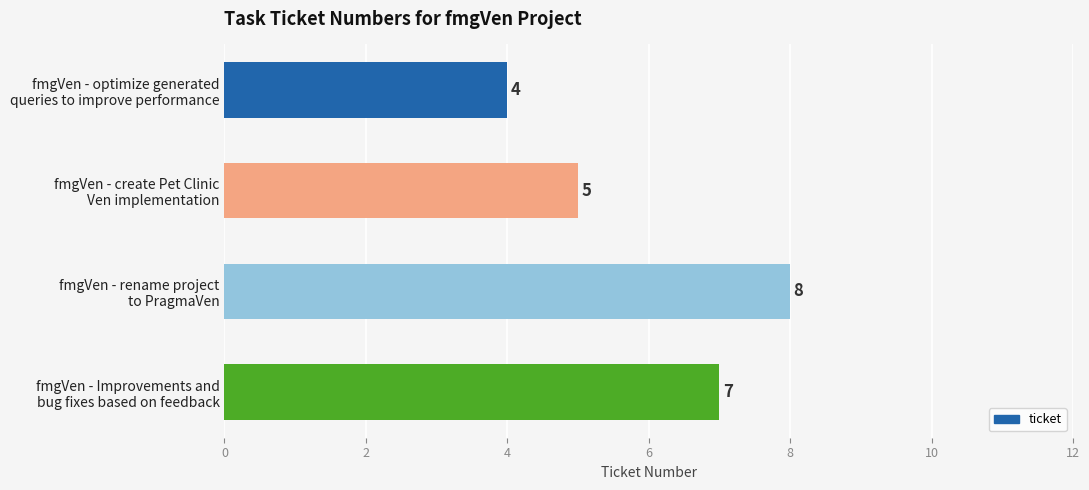

Reading bottom to top, what are all the values shown in this chart?

7	8	5	4